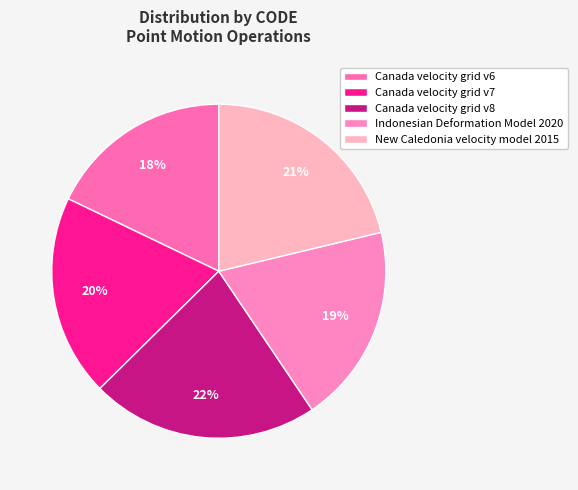

What is the total percentage of Indonesian Deformation Model 2020 and Canada velocity grid v8?

41.4%